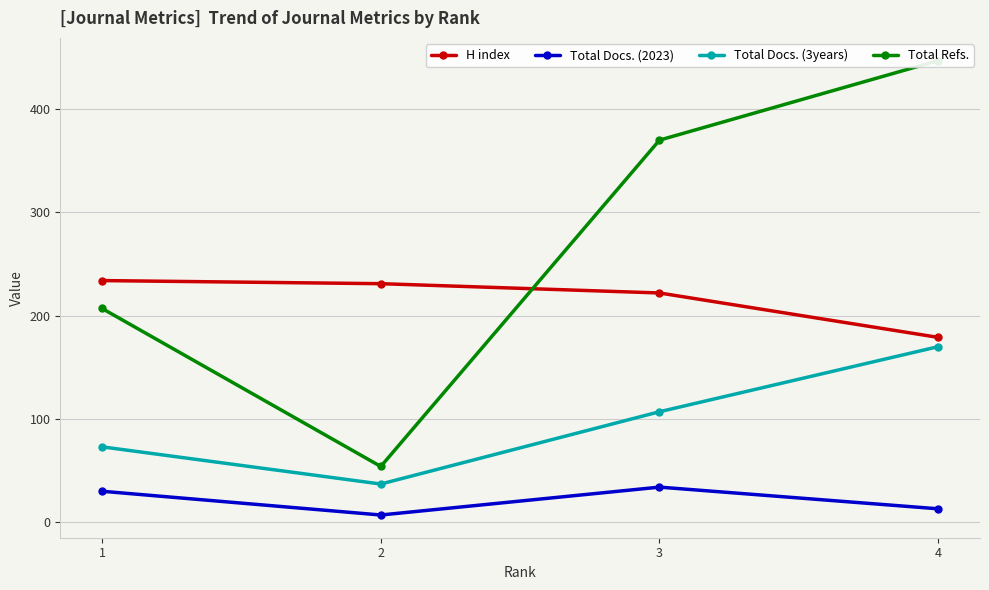

Reading left to right, list all the values displayed in this chart.

H index: 234	231	222	179
Total Docs. (2023): 30	7	34	13
Total Docs. (3years): 73	37	107	170
Total Refs.: 207	54	370	447